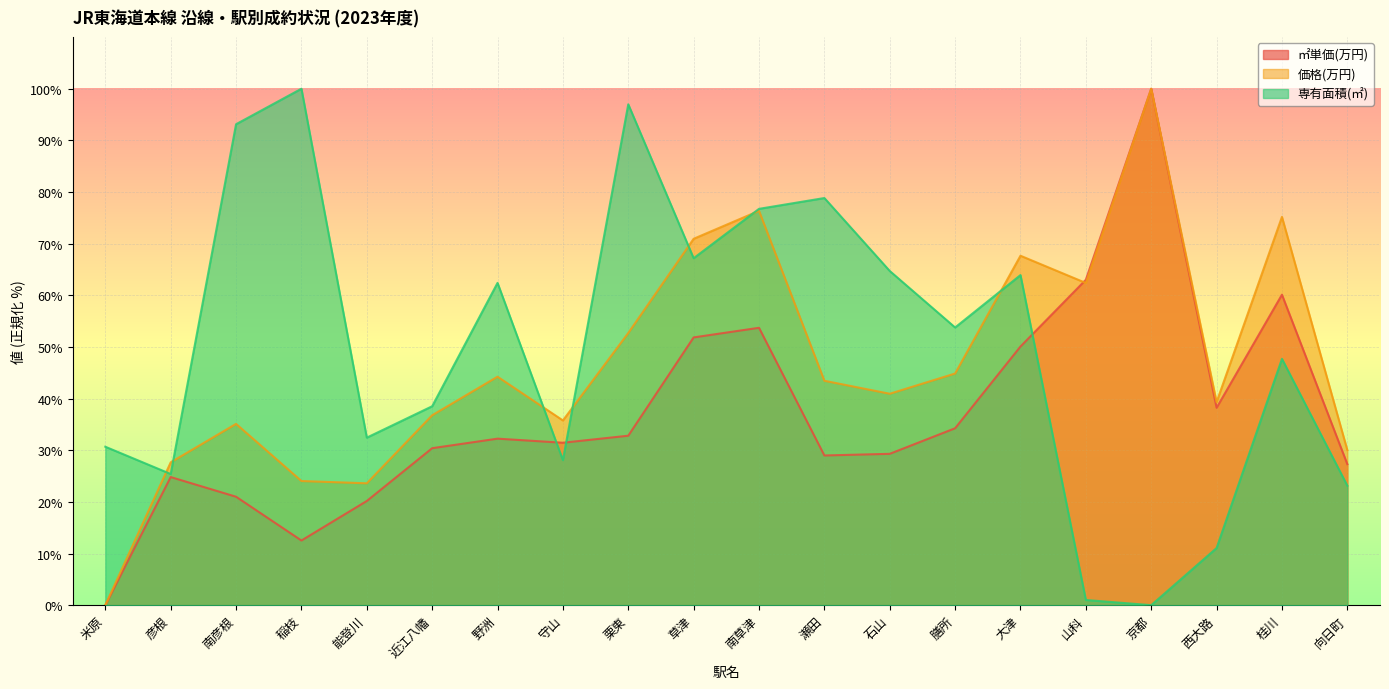

What is the difference between the maximum and minimum values in the ㎡単価(万円) series?

100.0